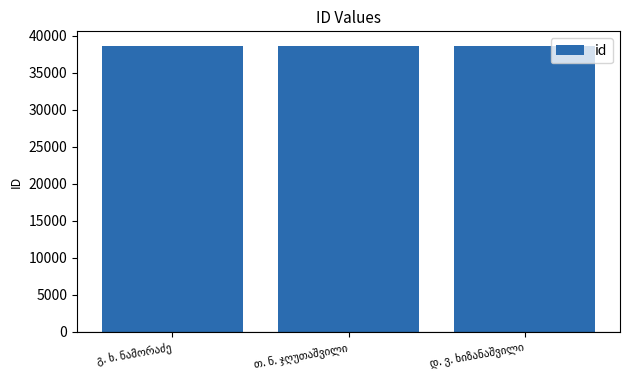

What is the value of the 1st bar from the left?

38676